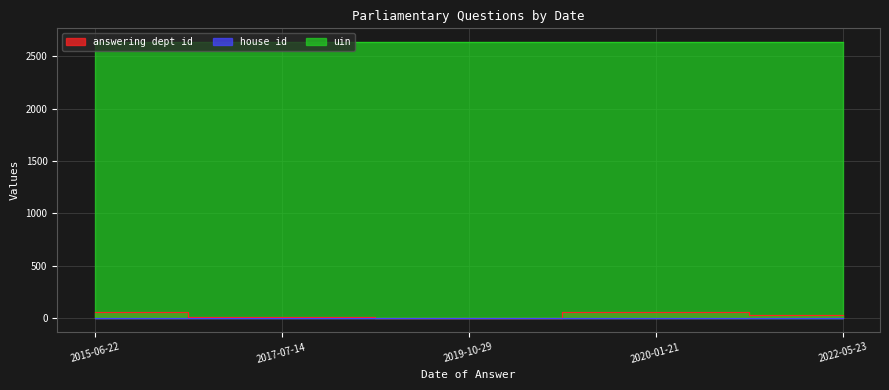

True or false: house id and answering dept id intersect in this chart.

False